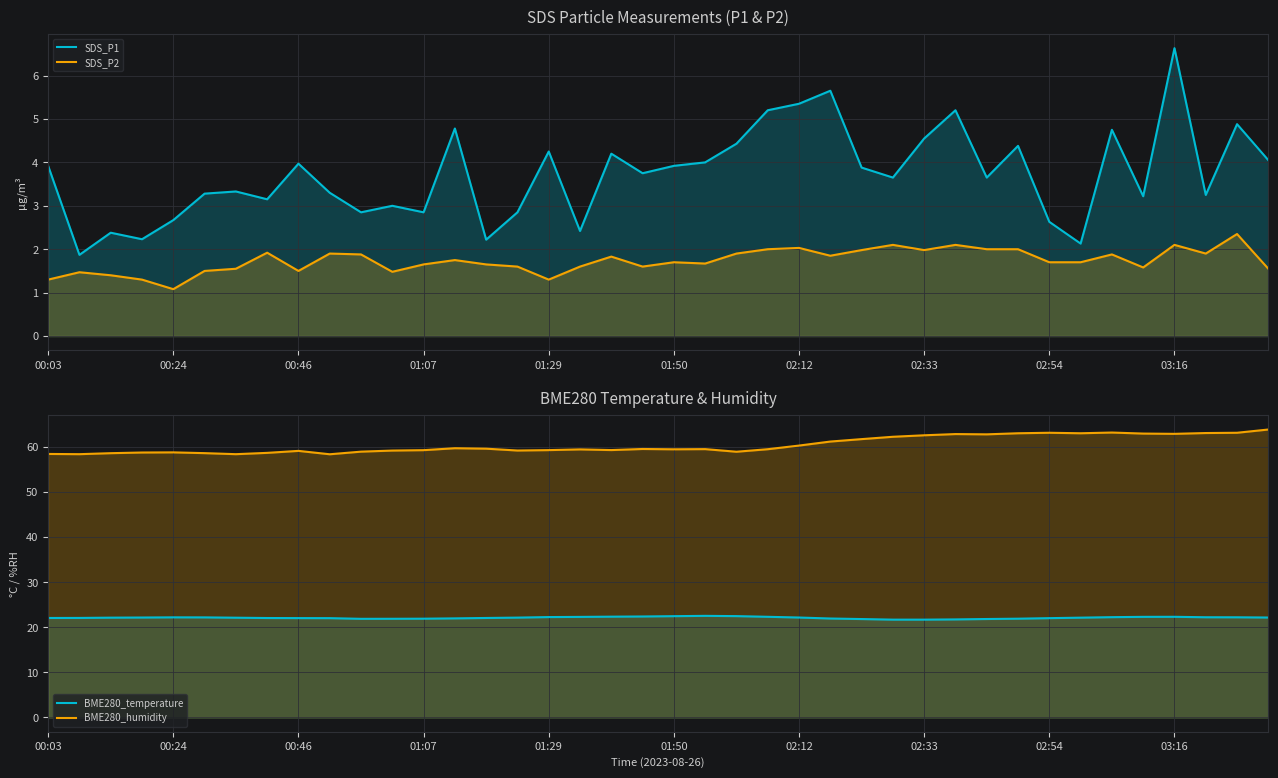

At 00:46, list the series in order from largest to smallest.

BME280_humidity, BME280_temperature, SDS_P1, SDS_P2